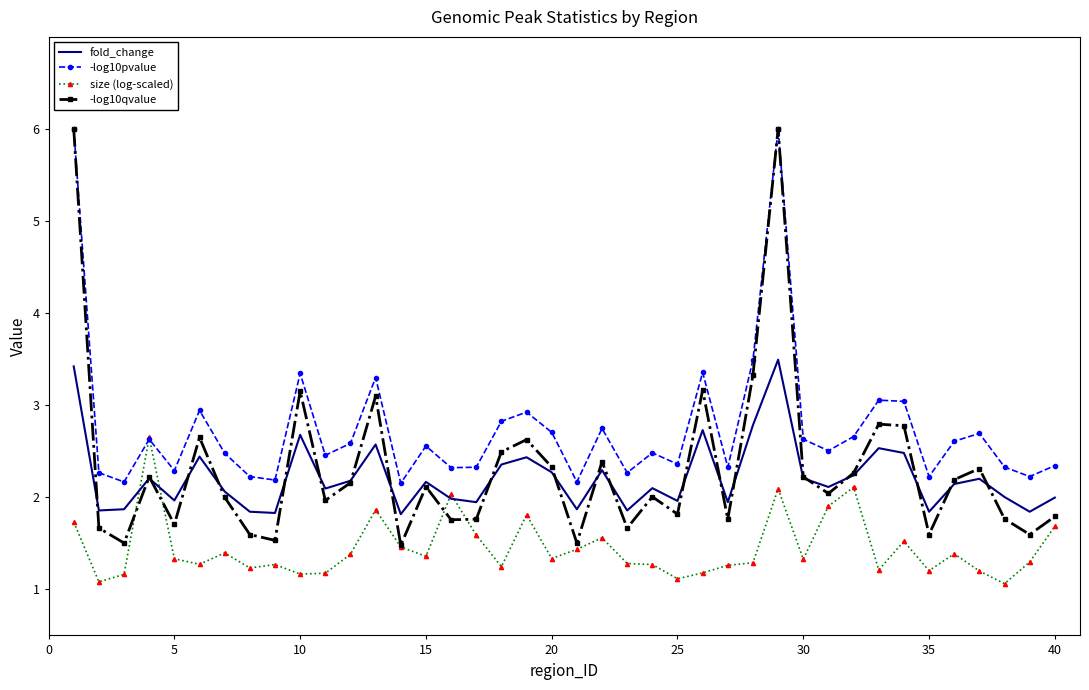

Which series has the largest range (max minus min)?

-log10qvalue